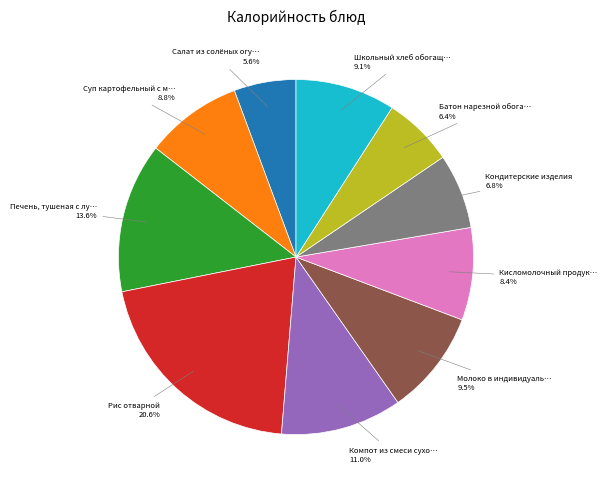

How many slices are in this pie chart?

10